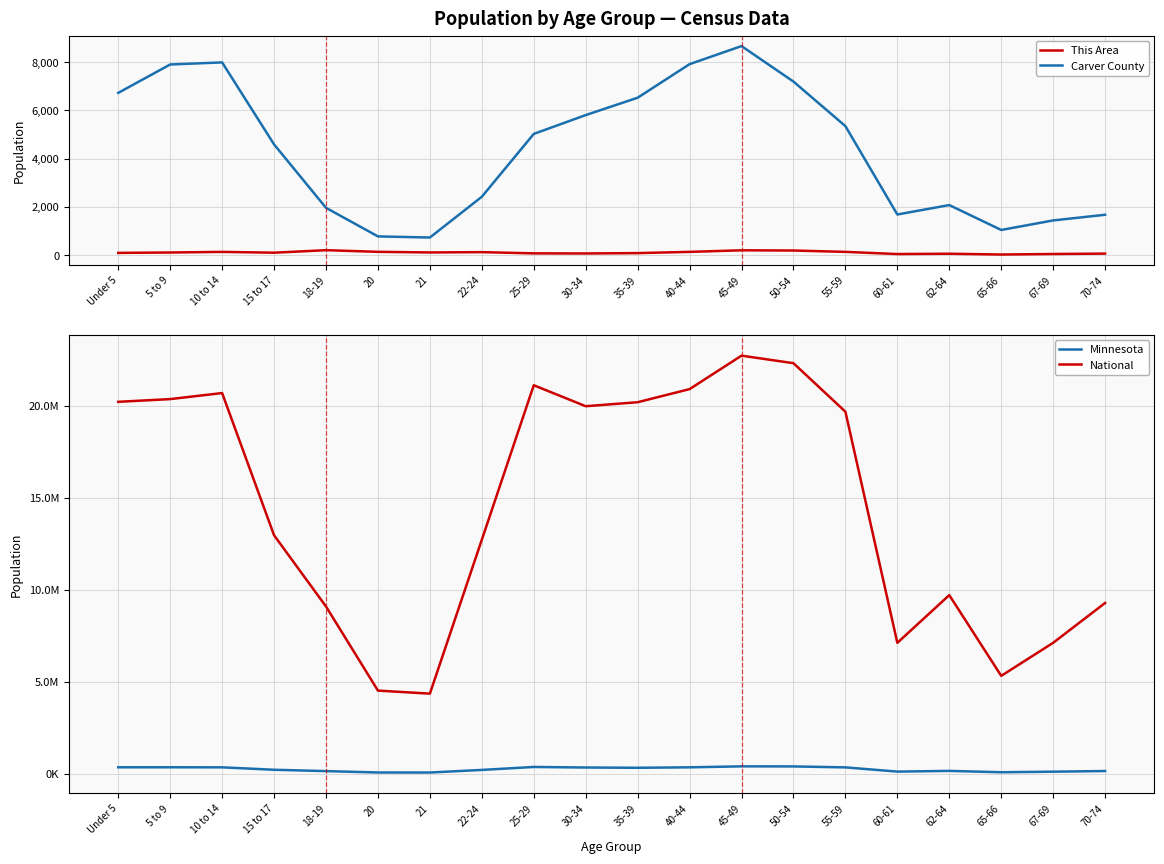

What is the sum of the National values at 30-34 and Under 5?

40163461